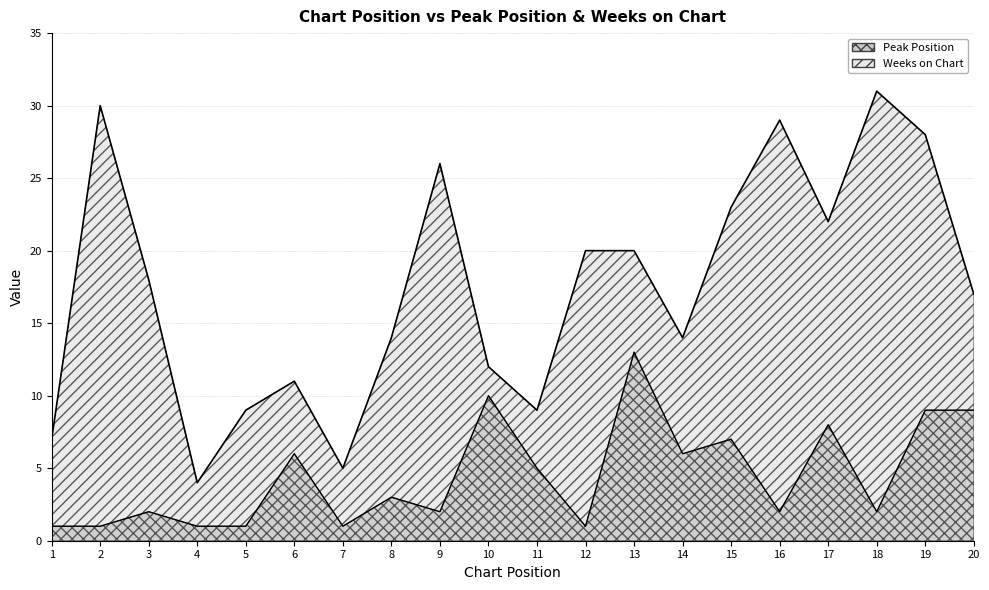

Rank the categories by value from highest to lowest.

13, 10, 19, 20, 17, 15, 6, 14, 11, 8, 3, 9, 16, 18, 1, 2, 4, 5, 7, 12